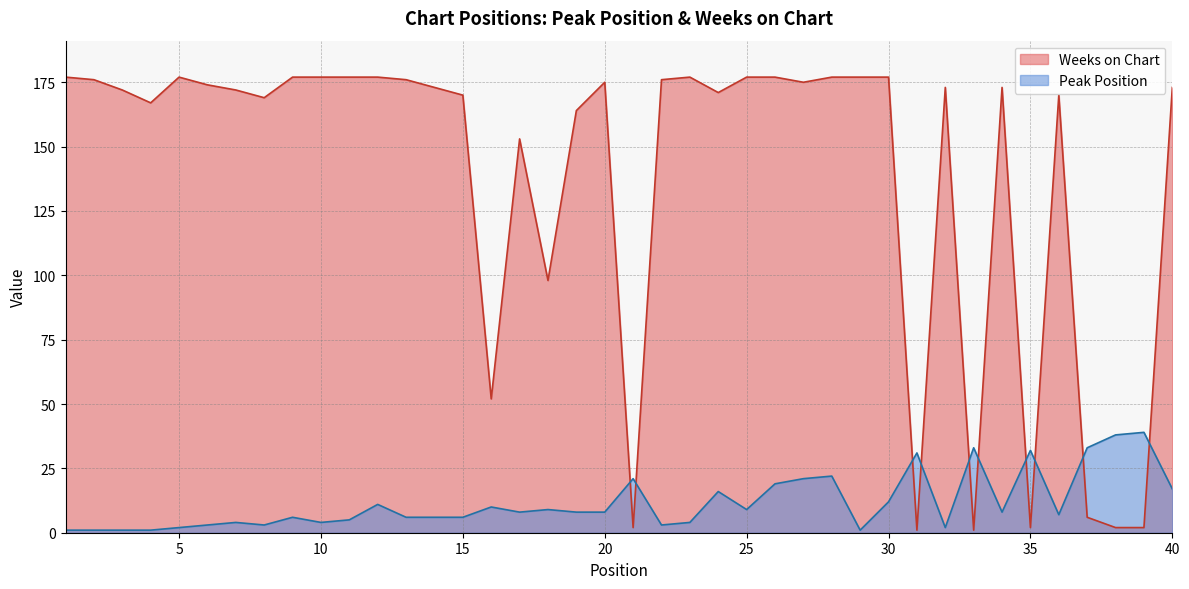

How many lines are shown in the chart?

2